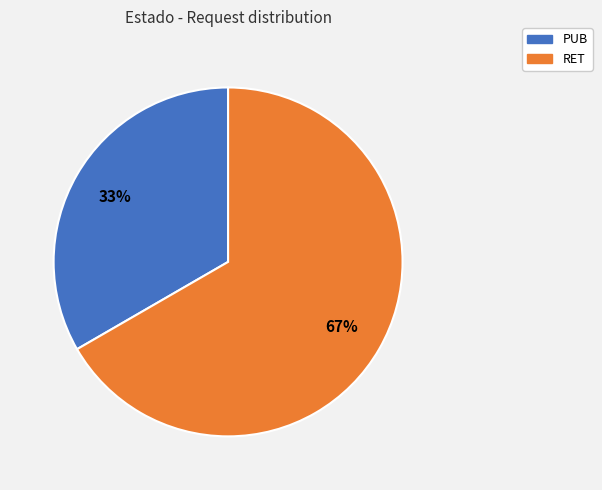

Rank the categories by value from lowest to highest.

PUB, RET